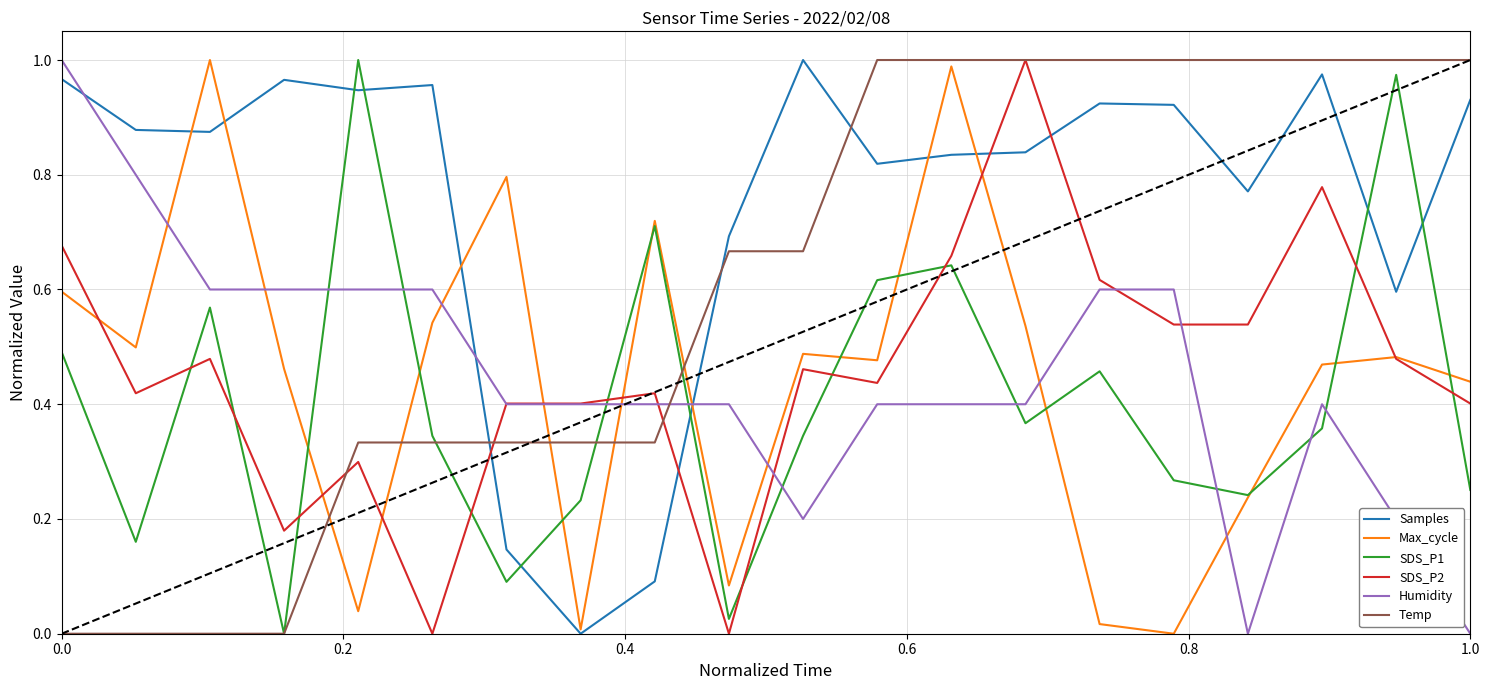

Which series has the largest total across all categories?

Samples